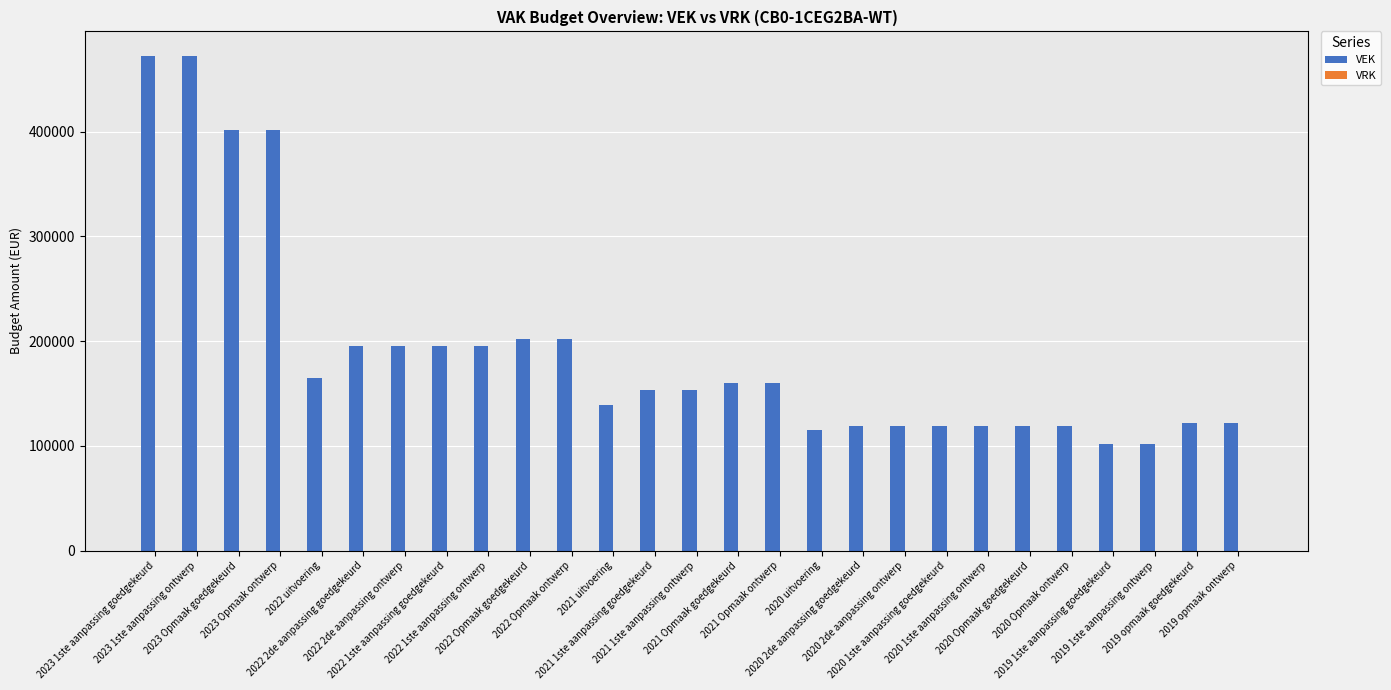

Does the chart contain any negative values?

No